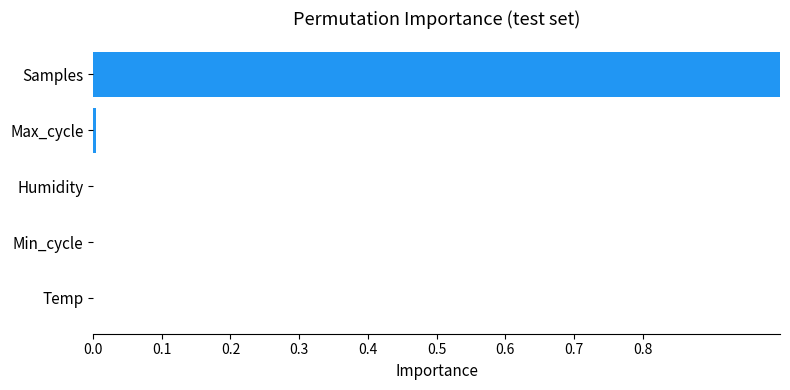

Between Samples and Humidity, which is larger?

Samples